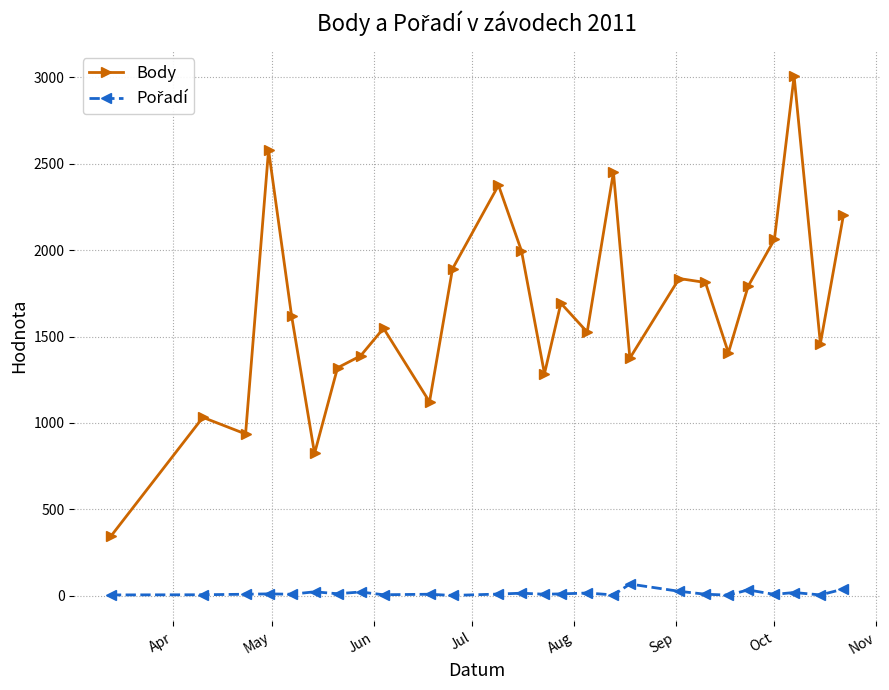

How many interior local peaks does the Body series have?

8